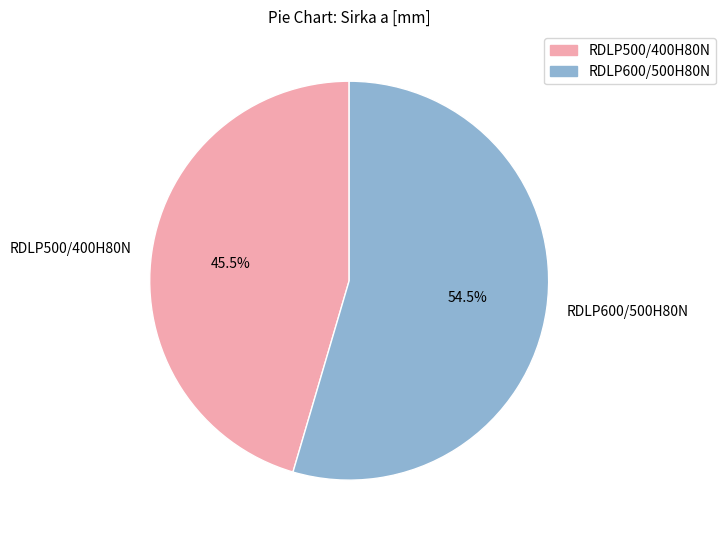

Does any single category account for the majority?

Yes